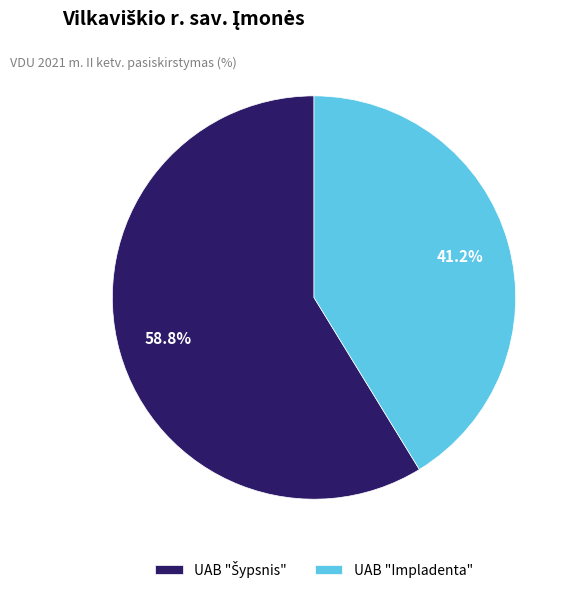

How many slices are in this pie chart?

2